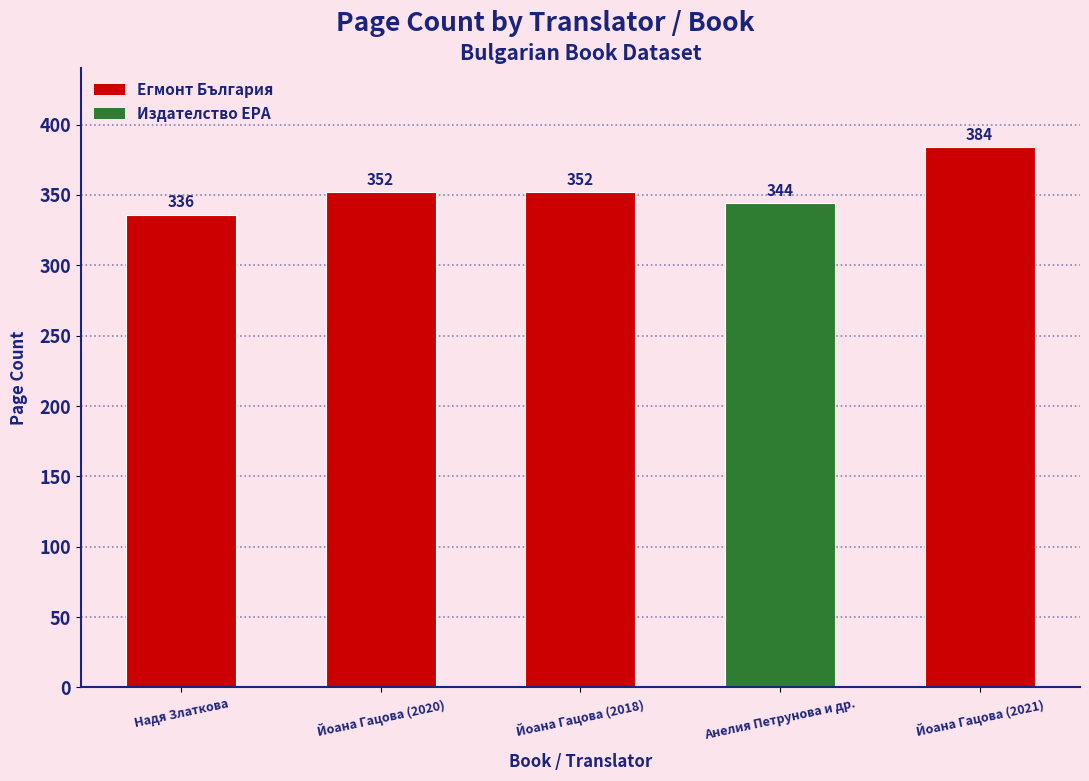

How many values are between 344 and 352?

3